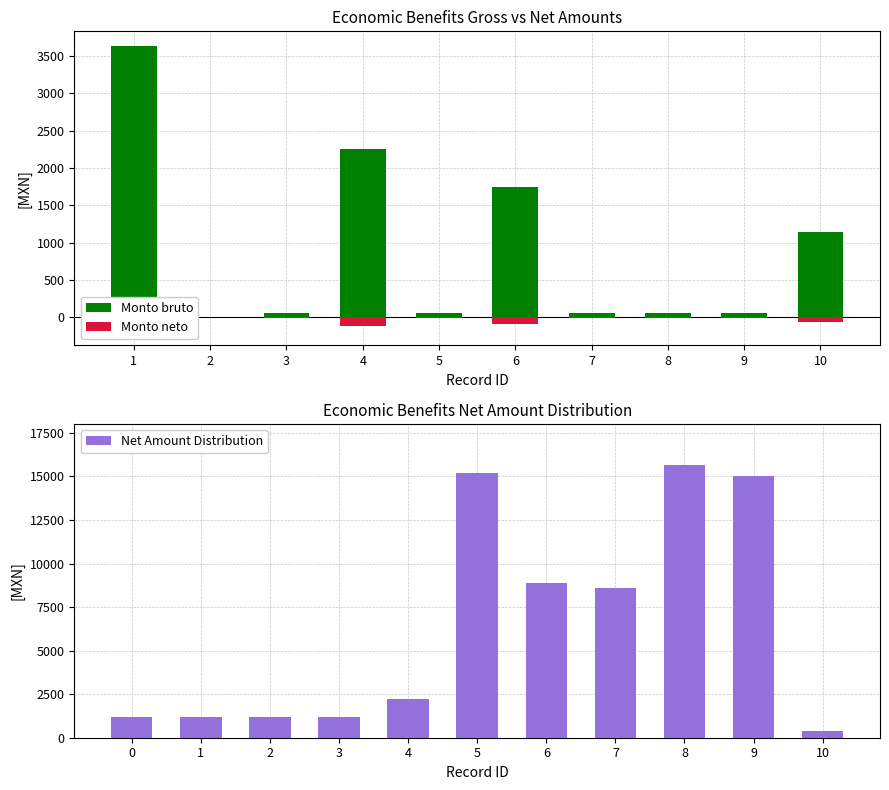

Rank the series by their average value, from highest to lowest.

Monto bruto, Monto neto